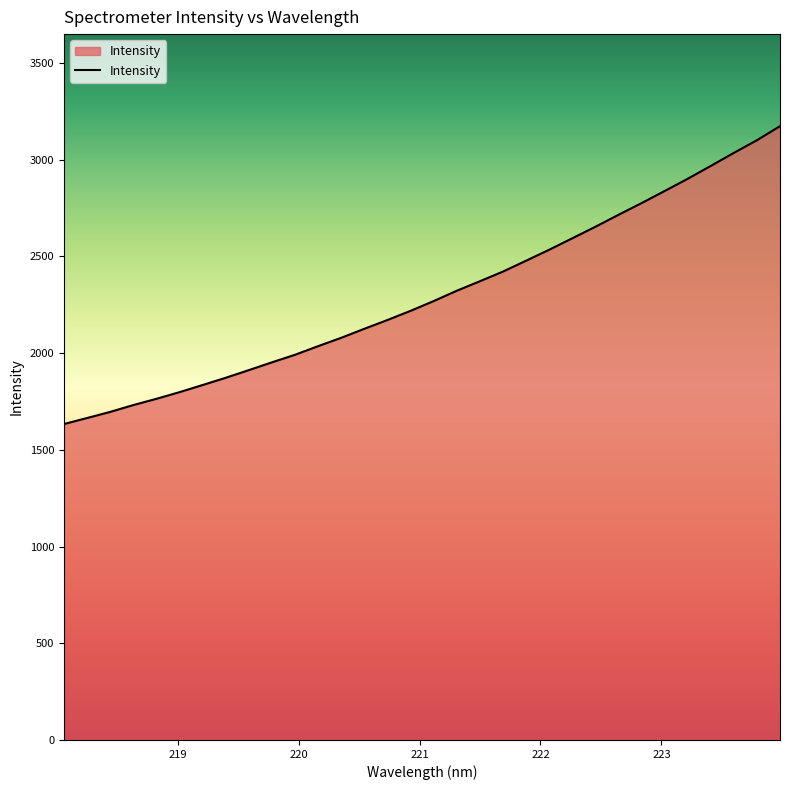

What is the greatest value displayed?

3173.9